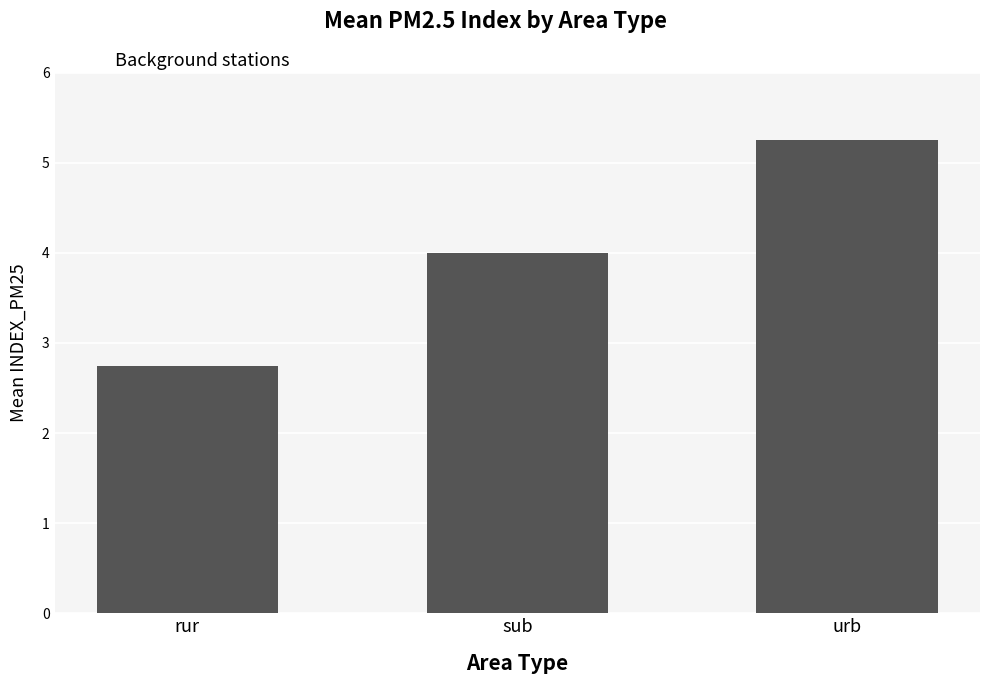

What is the label of the 2nd bar from the right?

sub